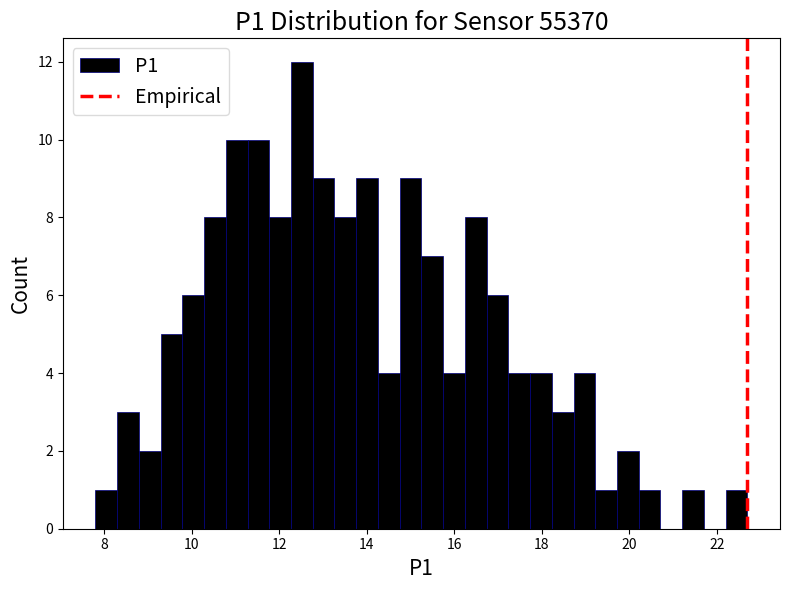

Read against the x-axis, roughly where is the centre of the tallest bar?

12.6